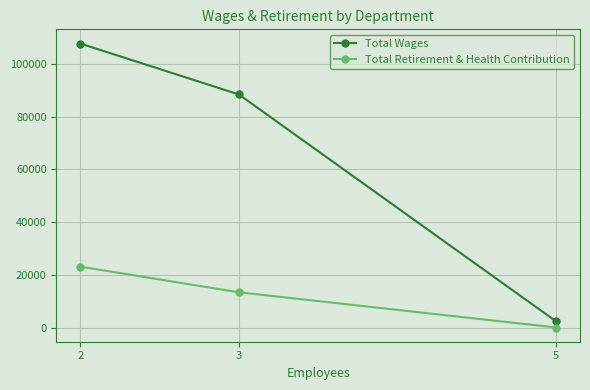

What is the difference between the maximum and minimum values in the Total Retirement & Health Contribution series?

23085